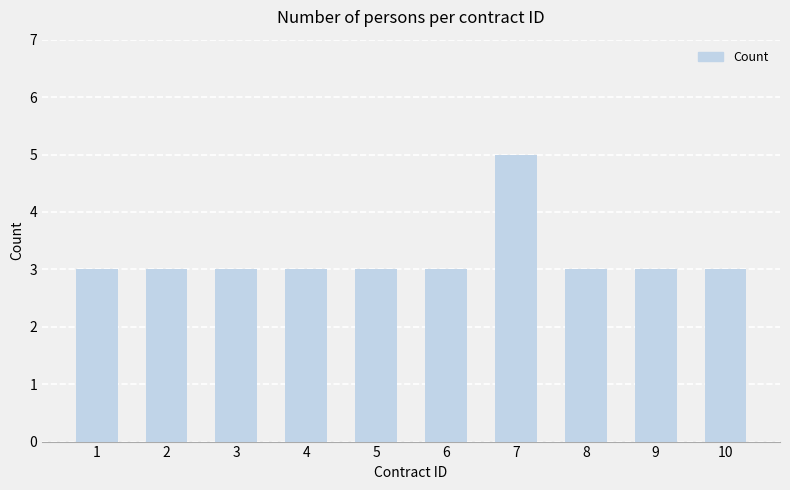

The value at 10 is 4. True or false?

False